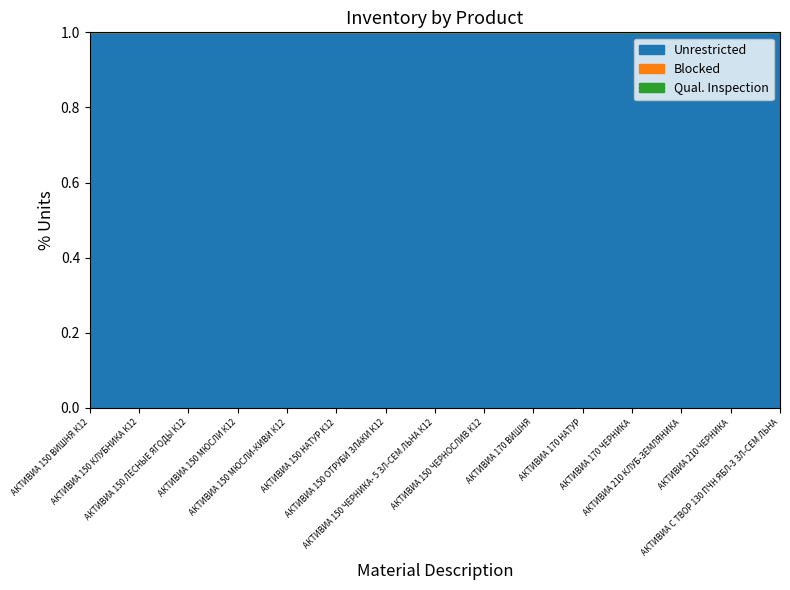

True or false: Unrestricted and Blocked cross at least once.

False